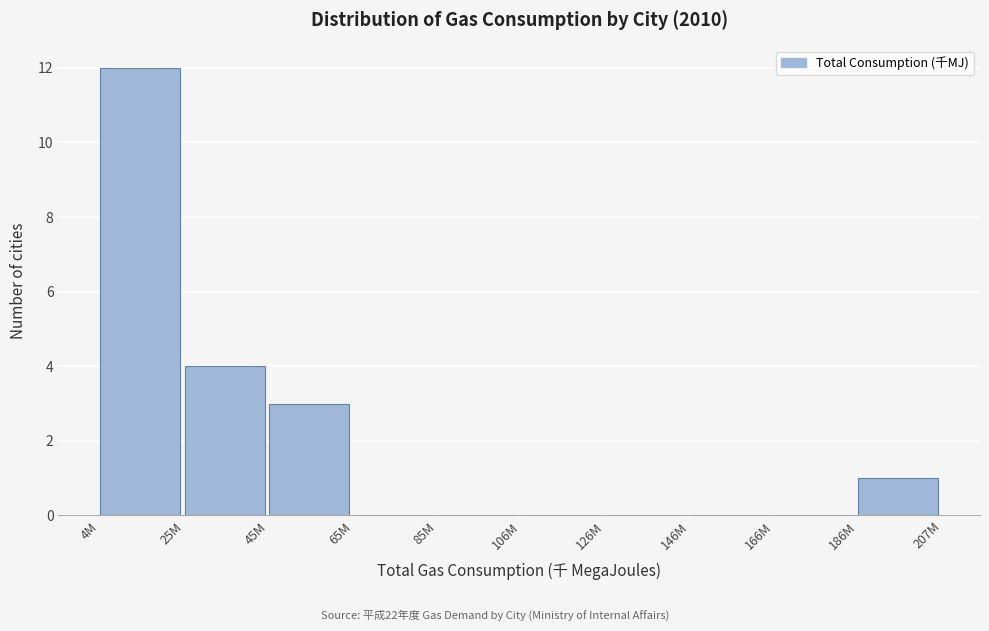

Reading left to right, list all the values displayed in this chart.

4M=12	25M=4	45M=3	65M=0	85M=0	106M=0	126M=0	146M=0	166M=0	186M=1